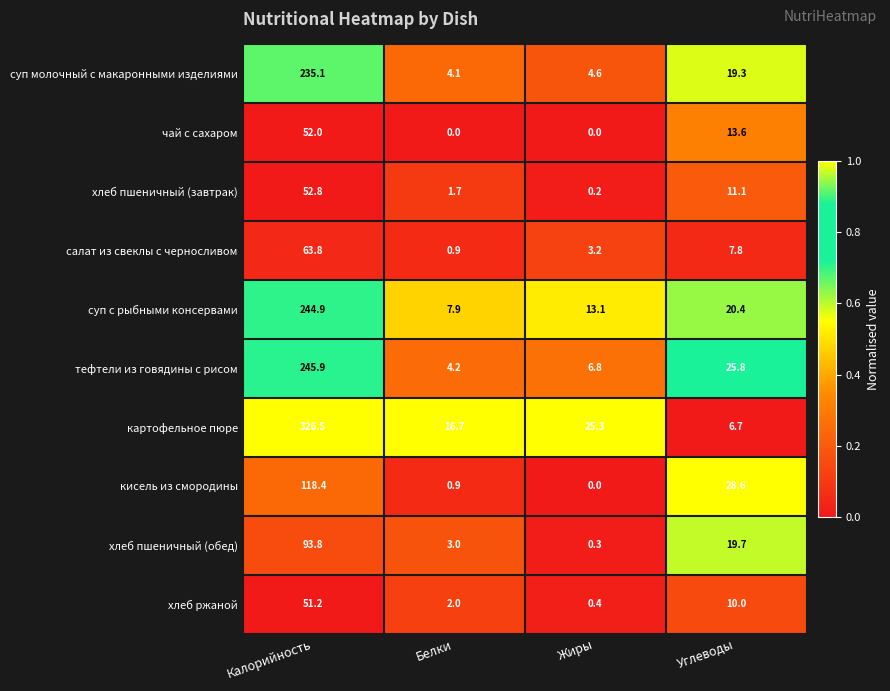

What is the approximate value of тефтели из говядины с рисом at Углеводы?

25.8